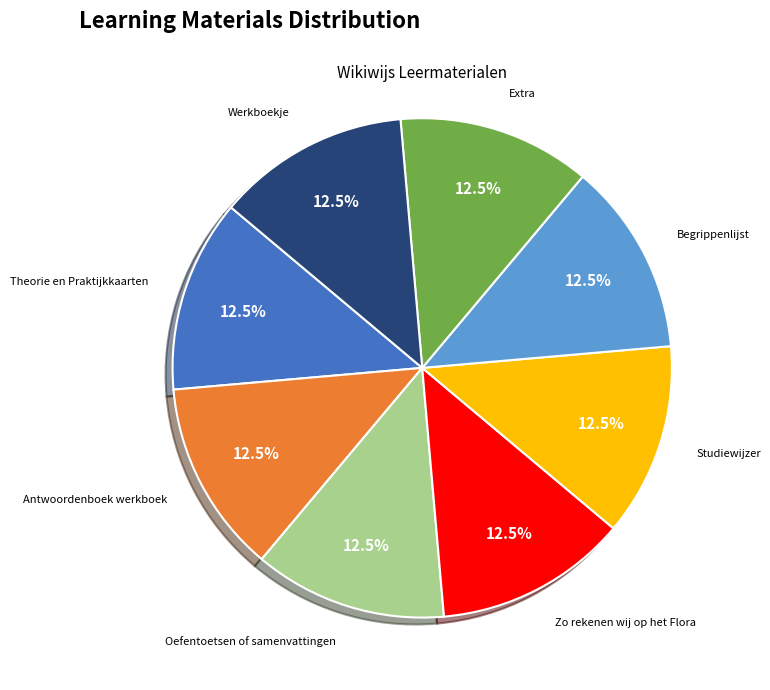

Count the number of slices in the pie.

8